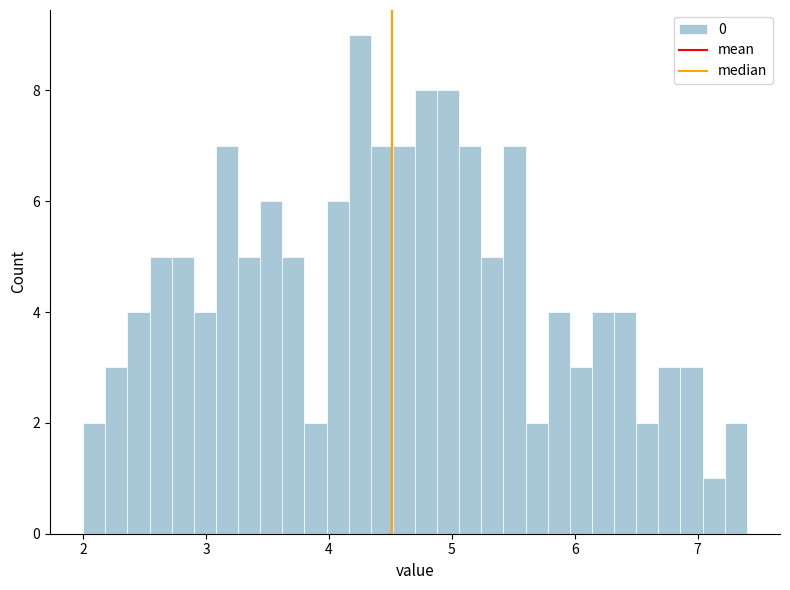

Around what value on the x-axis is the tallest bar? Give the approximate position of its centre, as read against the axis.

4.3